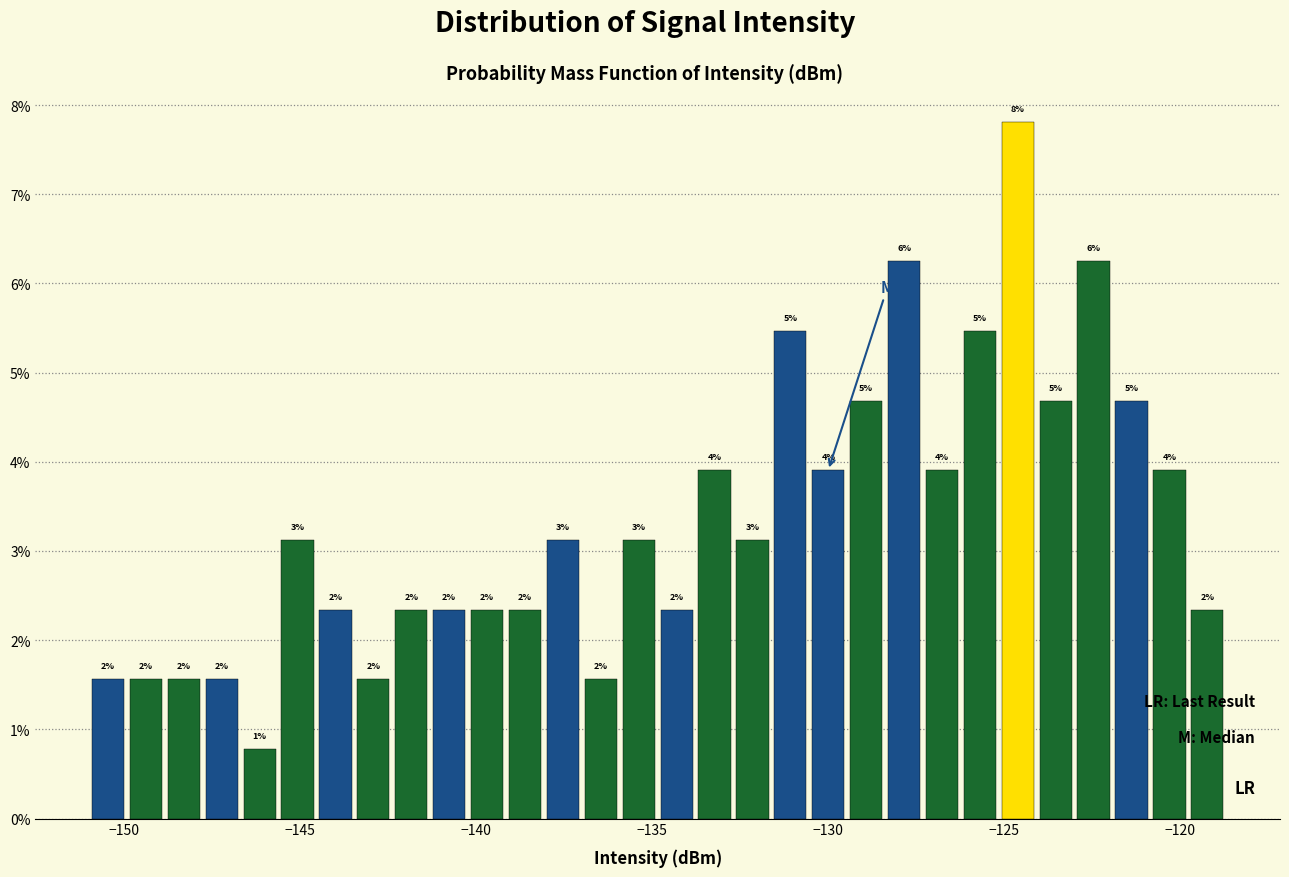

Around what value on the x-axis is the tallest bar? Give the approximate position of its centre, as read against the axis.

-124.5